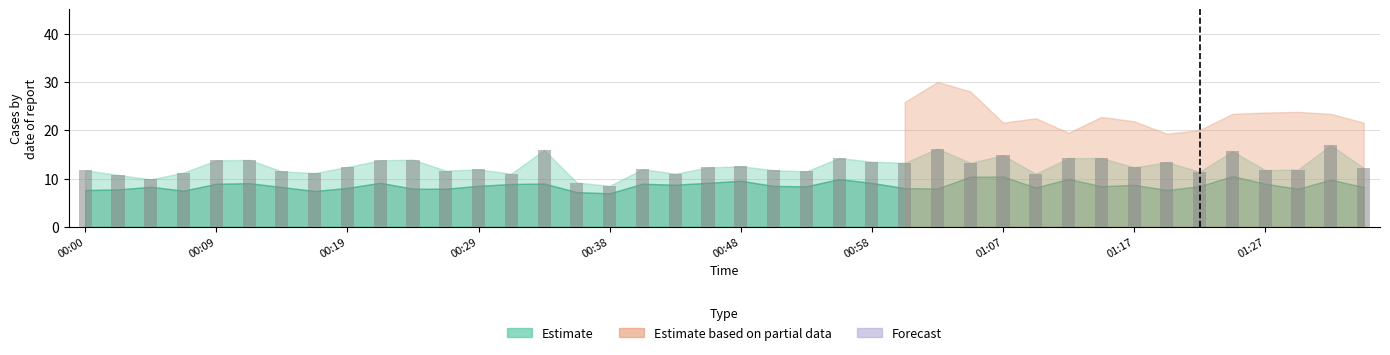

What is the value of the 33rd bar from the left?

12.3